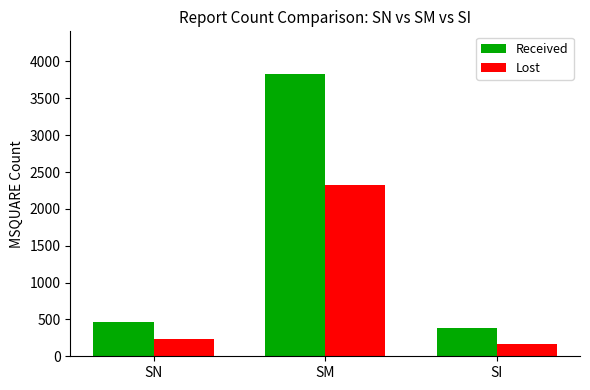

What are all the series names shown in the legend?

Received, Lost